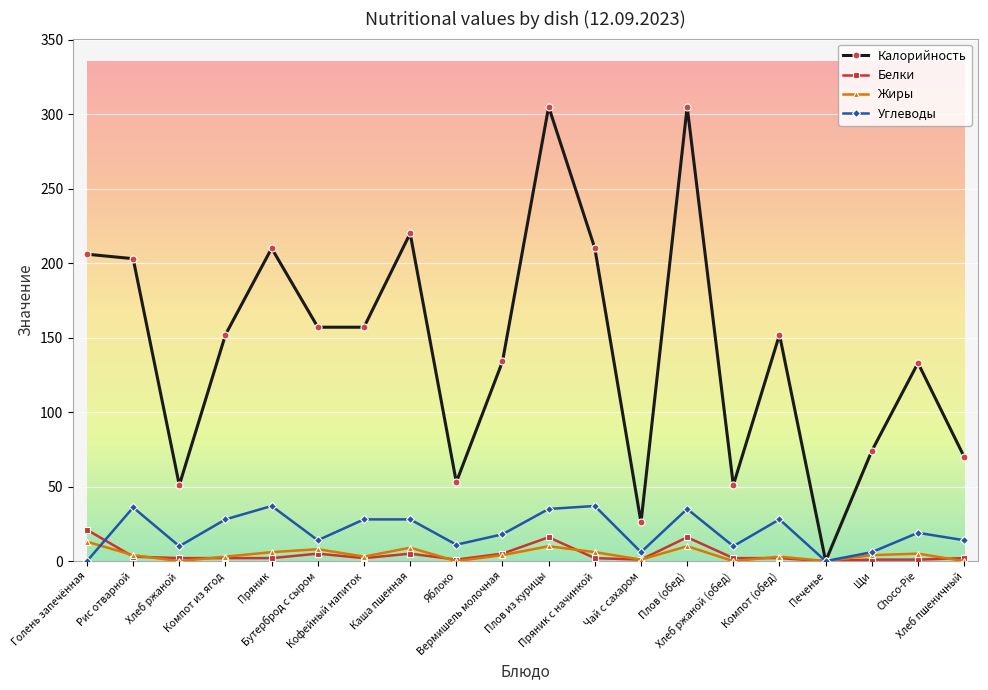

How many categories are shown in the chart?

20